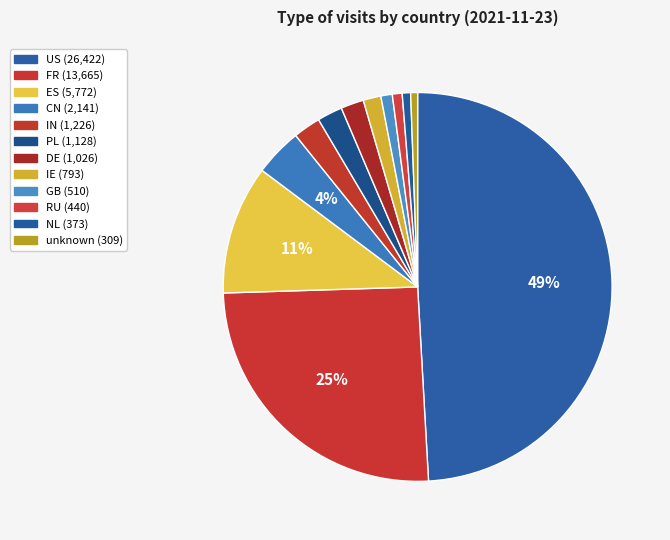

Which slice is the smallest?

unknown